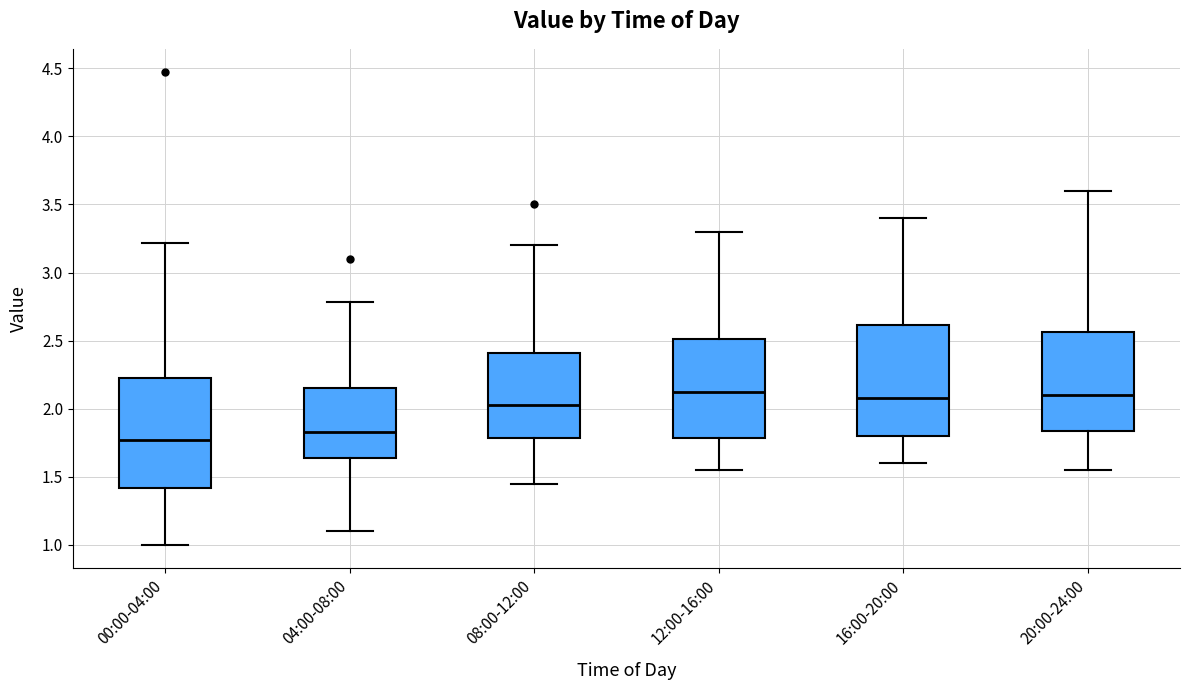

Reading left to right, transcribe this box plot: for each box, give where its median line is, the range the box spans, and where its two whiskers end, as read against the y-axis. The values are not printed on the chart, so give them approximately, as read against the axis.

00:00-04:00: median 1.75, box 1.40 to 2.25, whiskers 1.00 to 3.20
04:00-08:00: median 1.85, box 1.65 to 2.15, whiskers 1.10 to 2.80
08:00-12:00: median 2.05, box 1.80 to 2.40, whiskers 1.45 to 3.20
12:00-16:00: median 2.15, box 1.80 to 2.50, whiskers 1.55 to 3.30
16:00-20:00: median 2.10, box 1.80 to 2.60, whiskers 1.60 to 3.40
20:00-24:00: median 2.10, box 1.85 to 2.55, whiskers 1.55 to 3.60